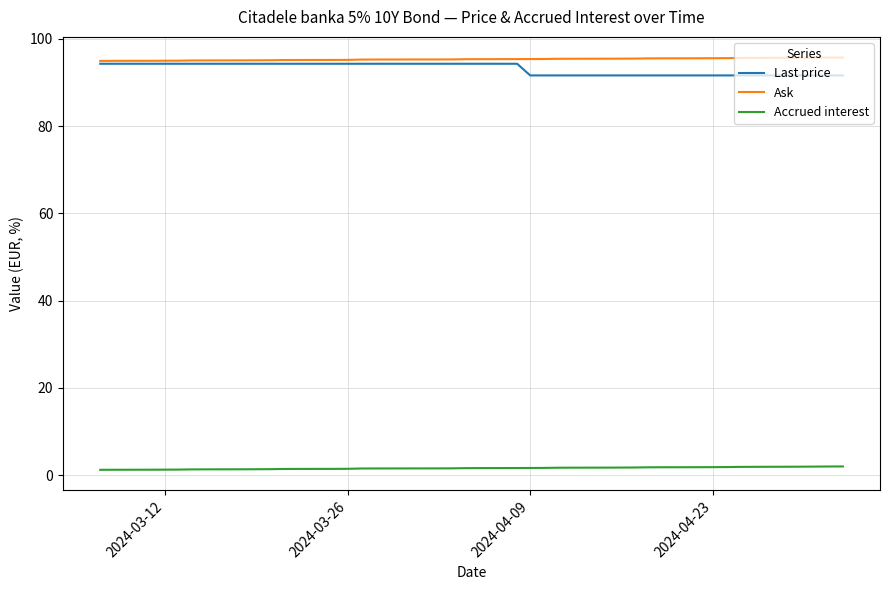

What is the highest value of the Last price series?

94.3